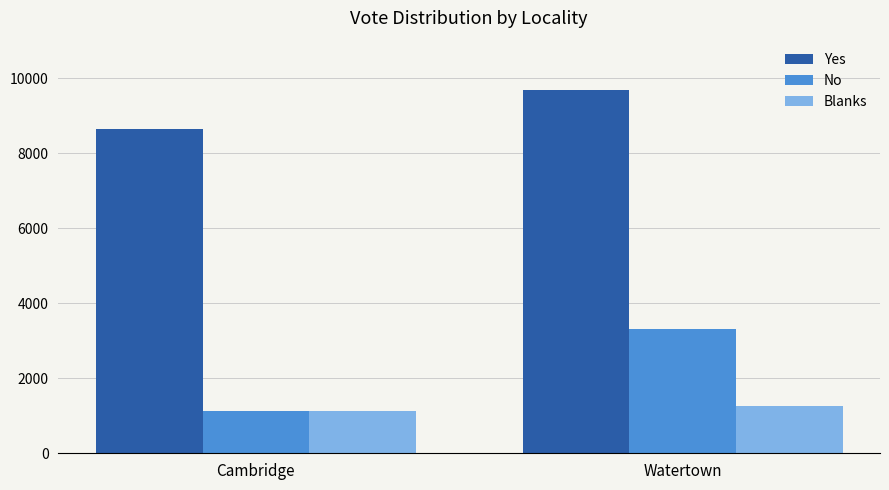

At which category is the sum across all series the highest?

Watertown